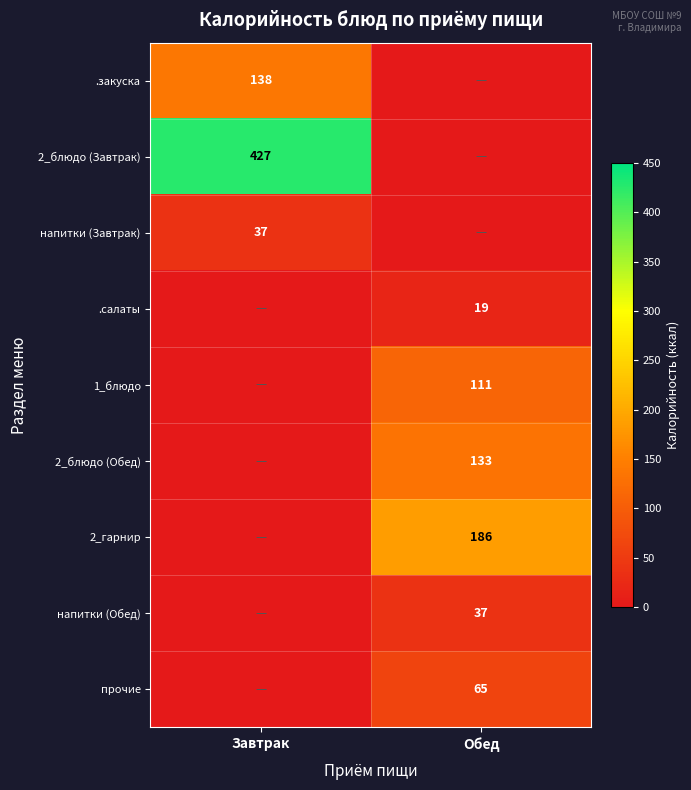

True or false: .закуска has a value of 64 at Завтрак.

False